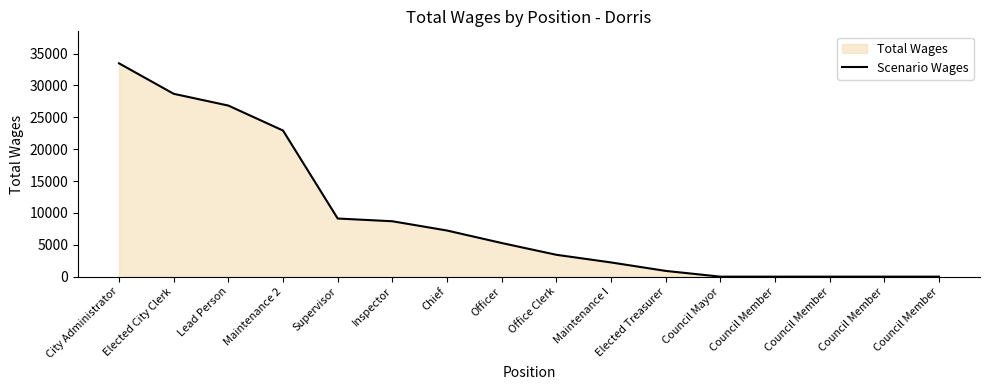

What is the greatest value displayed?

33464